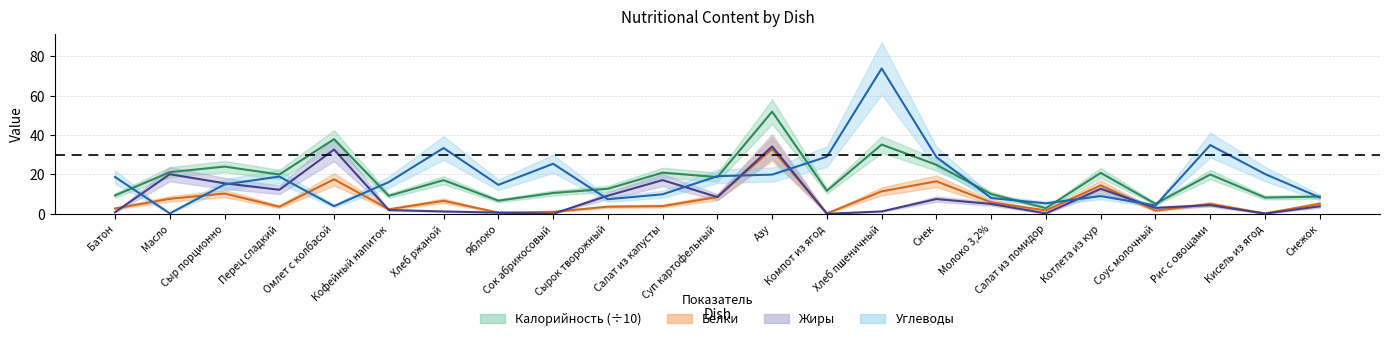

Does the chart have visible grid lines?

Yes